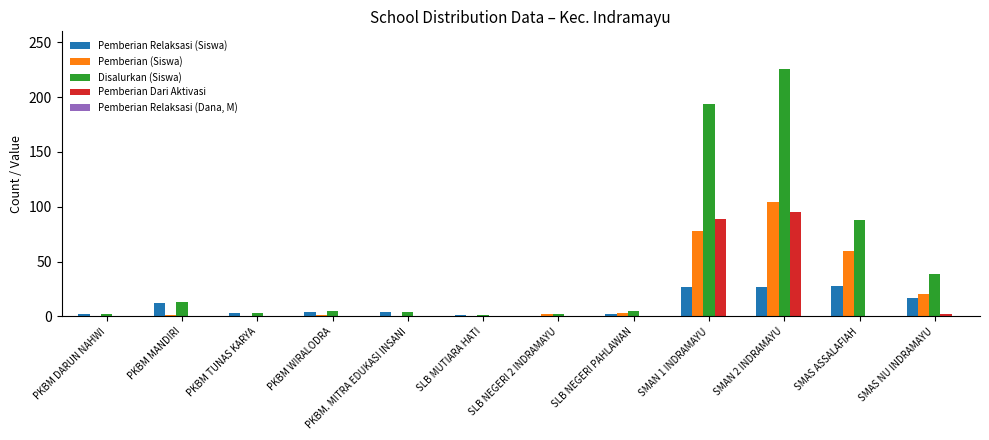

Which series changed the most between PKBM MANDIRI and SMAS NU INDRAMAYU?

Disalurkan (Siswa)